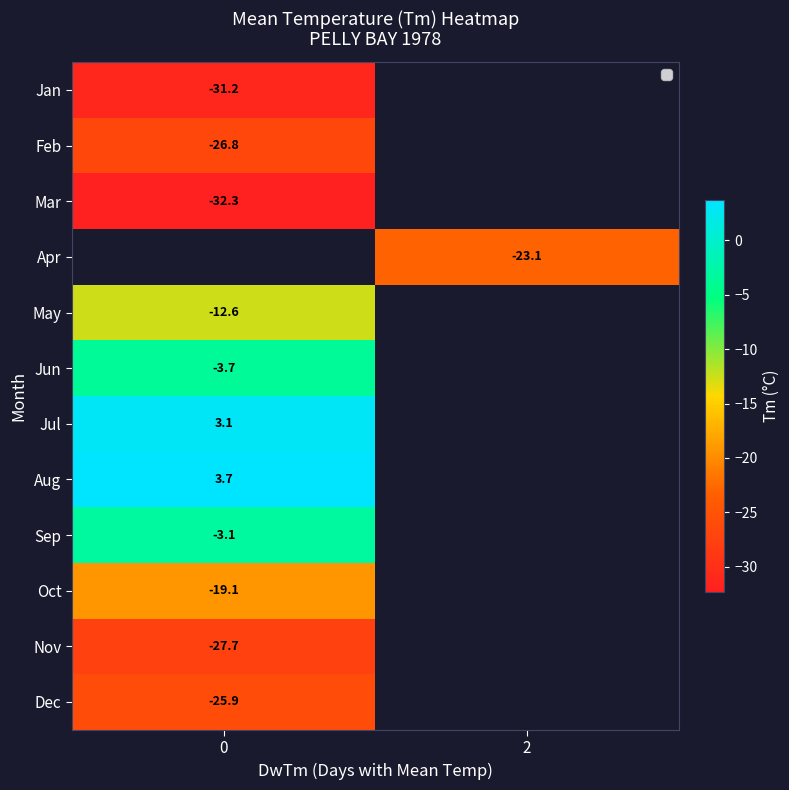

How many distinct data groups are displayed?

12